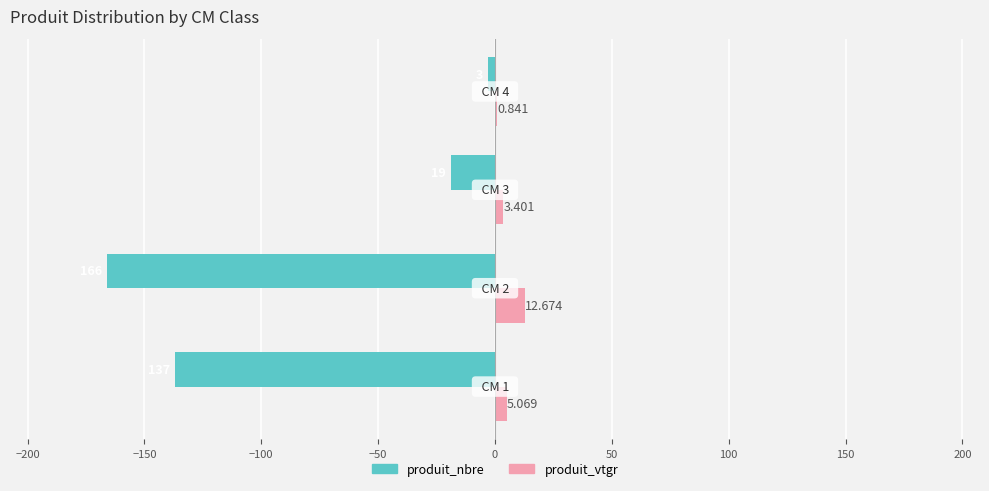

Which series has the largest total across all categories?

produit_vtgr